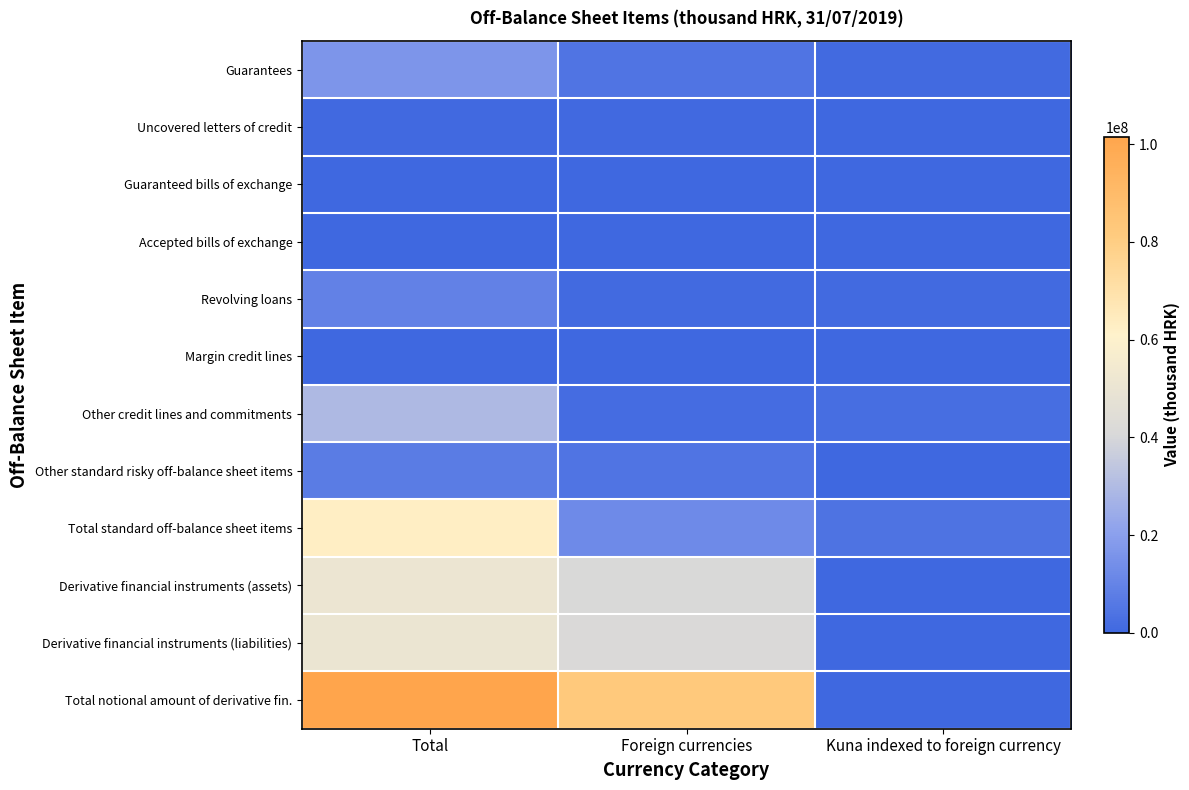

Reading left to right, transcribe all the data shown in this chart.

Guarantees: Total=16460330	Foreign currencies=4632820	Kuna indexed to foreign currency=1023540
Uncovered letters of credit: Total=626099	Foreign currencies=626099	Kuna indexed to foreign currency=0
Guaranteed bills of exchange: Total=0	Foreign currencies=0	Kuna indexed to foreign currency=0
Accepted bills of exchange: Total=0	Foreign currencies=0	Kuna indexed to foreign currency=0
Revolving loans: Total=9129876	Foreign currencies=949216	Kuna indexed to foreign currency=1021650
Margin credit lines: Total=9853	Foreign currencies=0	Kuna indexed to foreign currency=0
Other credit lines and commitments: Total=29429421	Foreign currencies=1750177	Kuna indexed to foreign currency=2044889
Other standard risky off-balance sheet items: Total=7327552	Foreign currencies=4629584	Kuna indexed to foreign currency=7877
Total standard off-balance sheet items: Total=62983133	Foreign currencies=12587895	Kuna indexed to foreign currency=4097956
Derivative financial instruments (assets): Total=50809092	Foreign currencies=40922155	Kuna indexed to foreign currency=12821
Derivative financial instruments (liabilities): Total=50683849	Foreign currencies=41292269	Kuna indexed to foreign currency=0
Total notional amount of derivative fin.: Total=101492940	Foreign currencies=82214424	Kuna indexed to foreign currency=12821